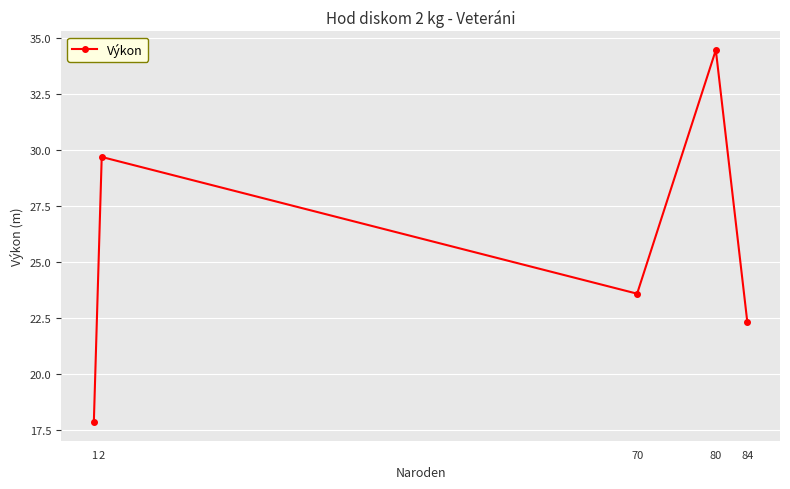

What is the greatest value displayed?

34.5